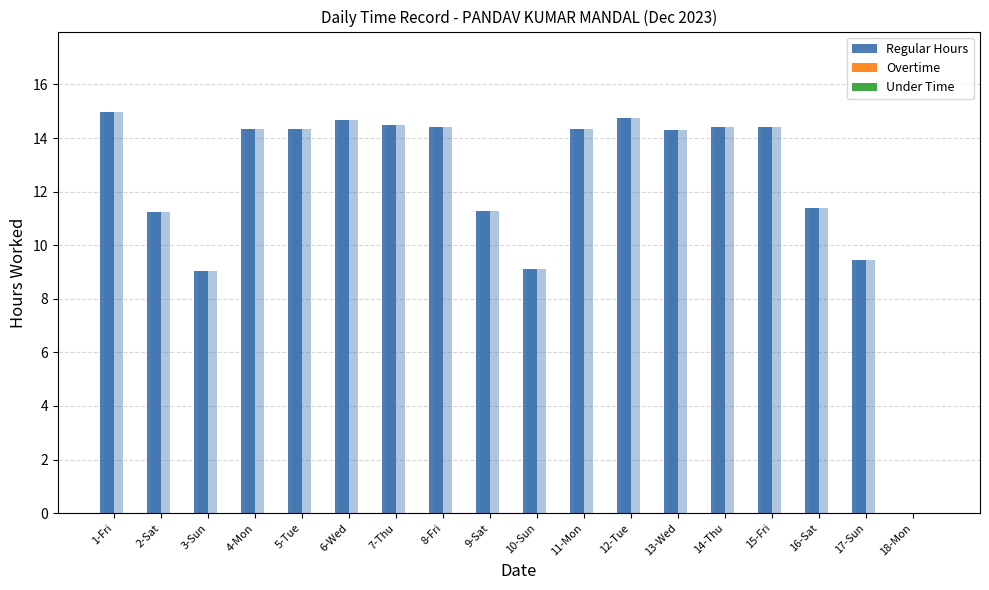

Are the bars grouped side by side (vs. stacked)?

Yes